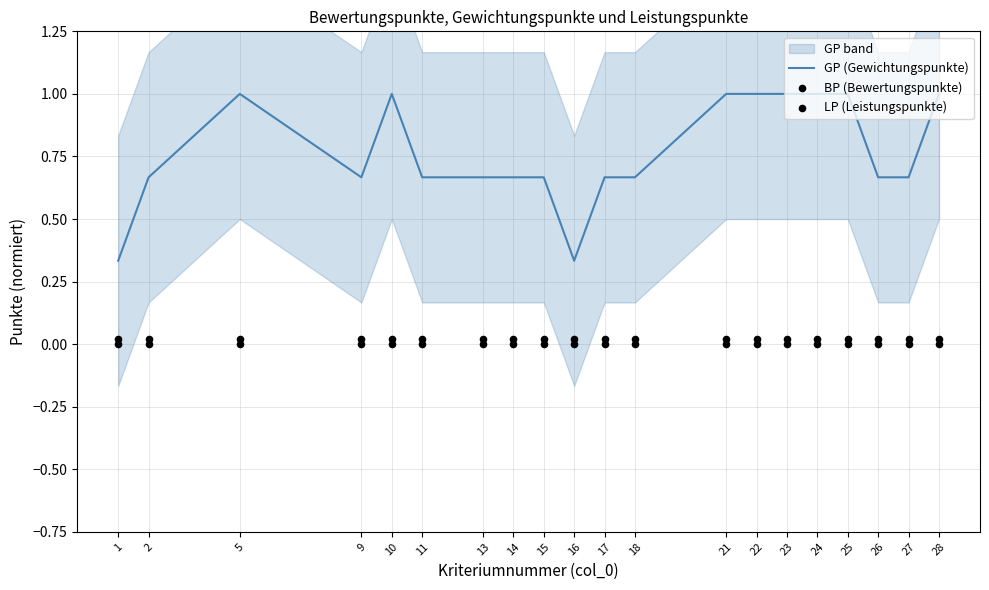

What are all the series names shown in the legend?

GP (Gewichtungspunkte), BP (Bewertungspunkte), LP (Leistungspunkte)